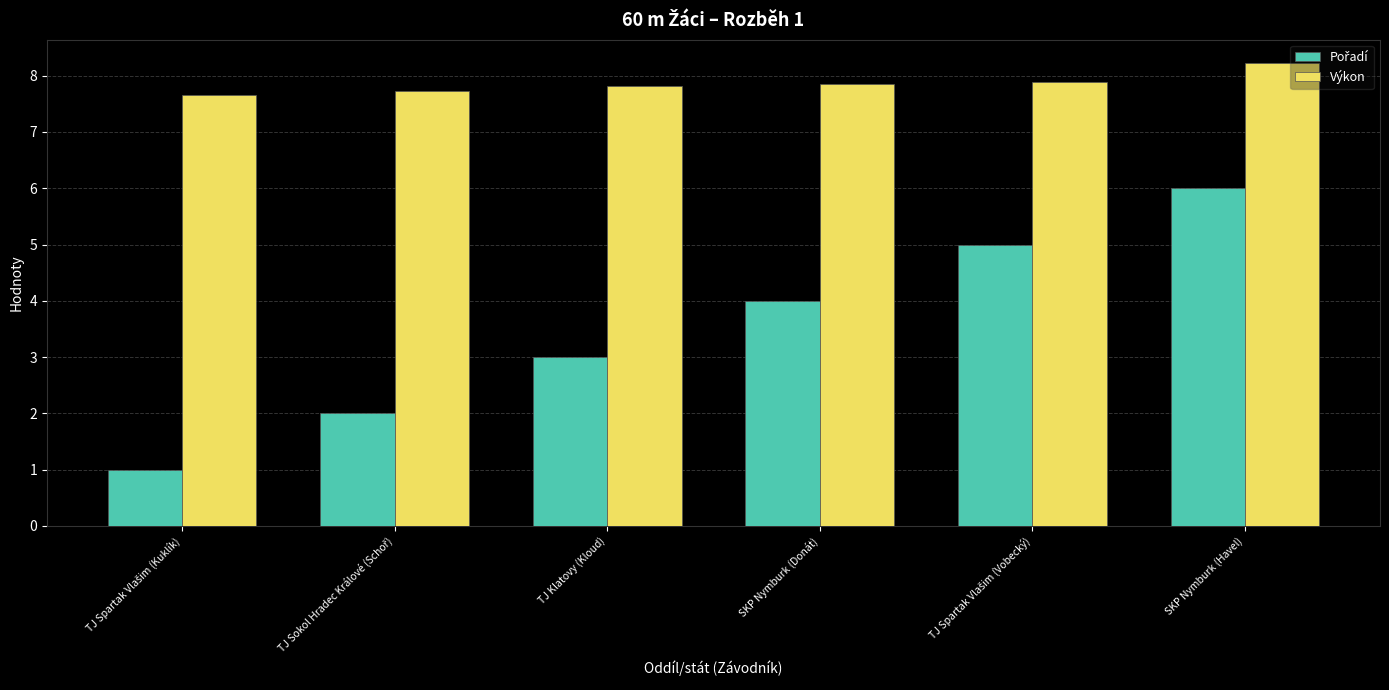

What is the difference between the highest and lowest values at TJ Klatovy (Kloud)?

4.8